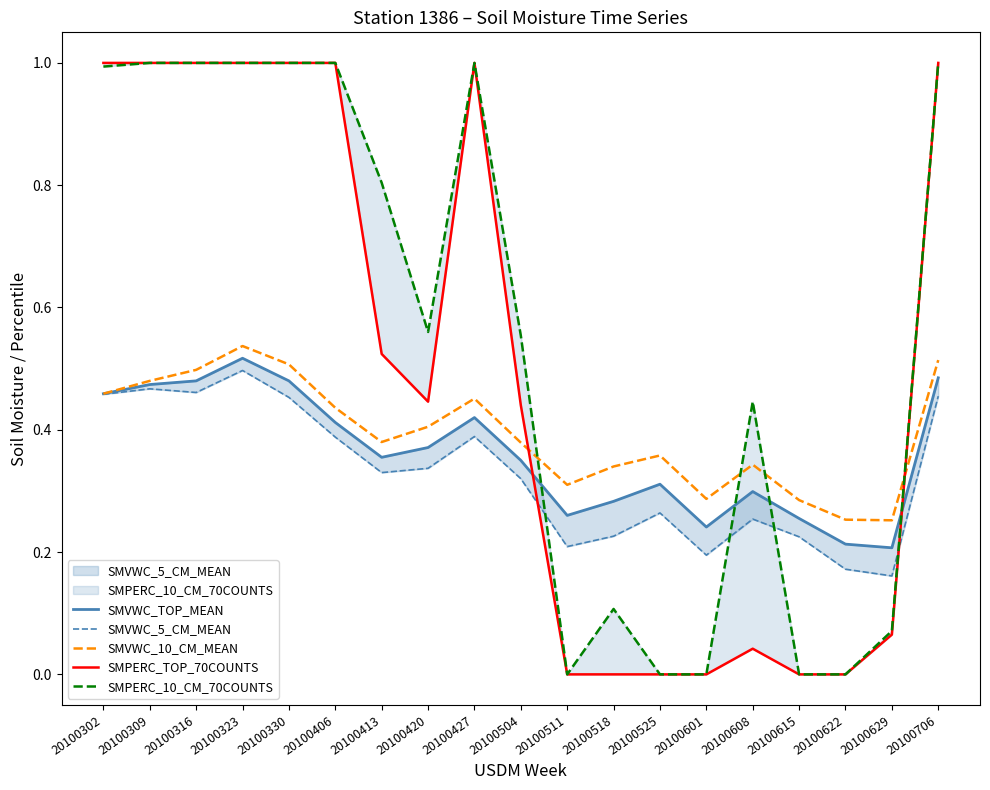

In SMPERC_TOP_70COUNTS, how many points are higher than both neighbors (excluding endpoints)?

2